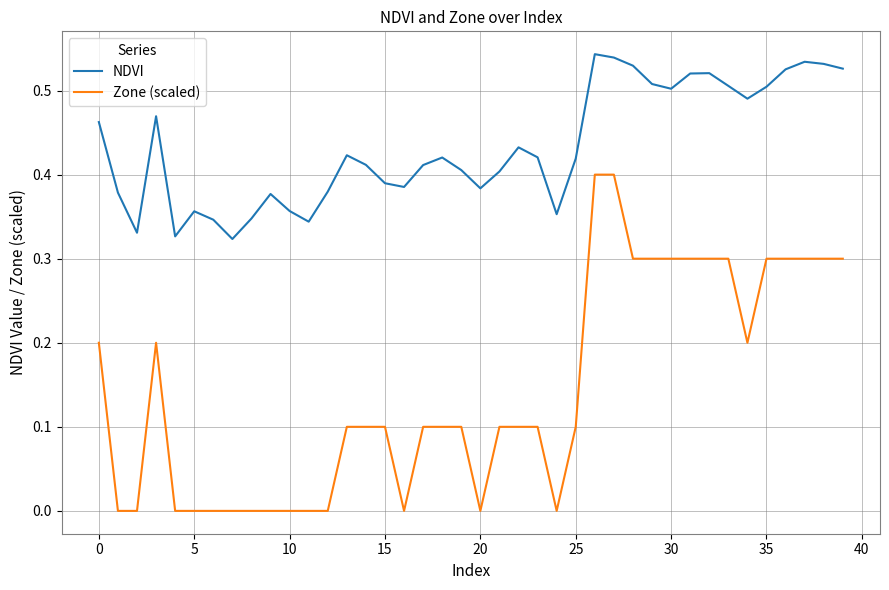

Which series has the largest total across all categories?

NDVI